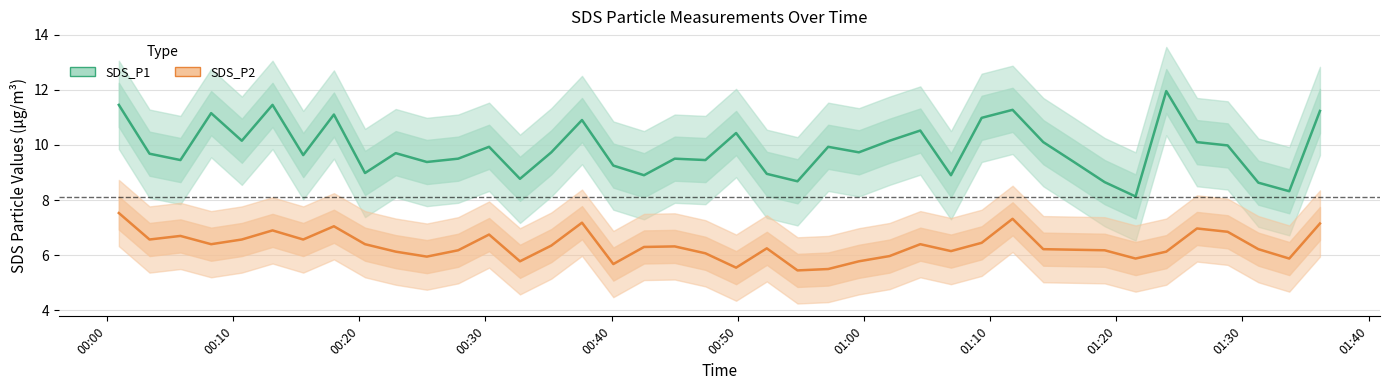

Is the value of SDS_P2 at 26 greater than the value of SDS_P1 at 12?

No